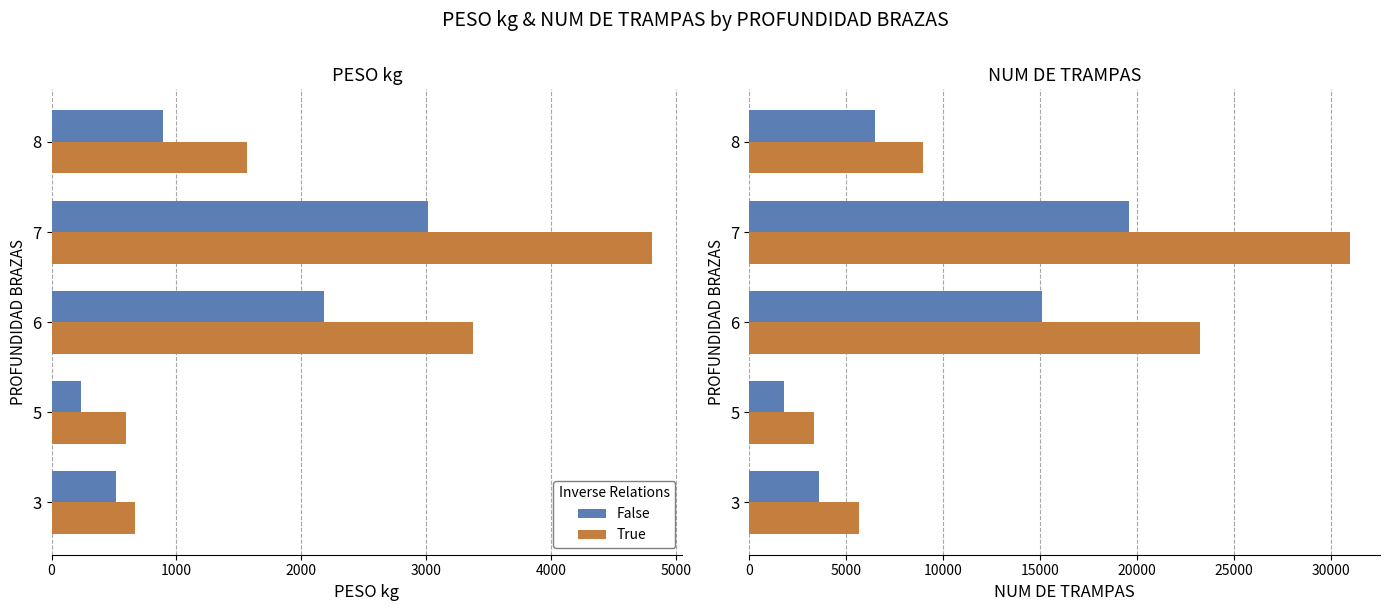

Which series has the widest spread of values?

True